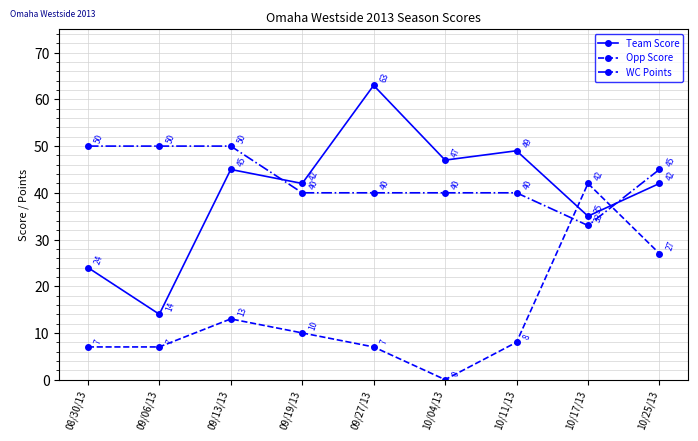

True or false: Team Score has a value of 45 at 09/13/13.

True